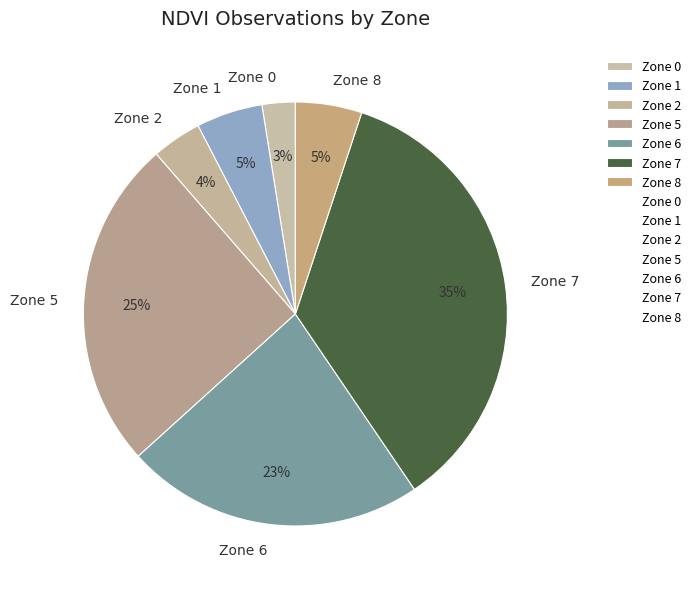

Which category has the smallest portion of the pie?

Zone 0